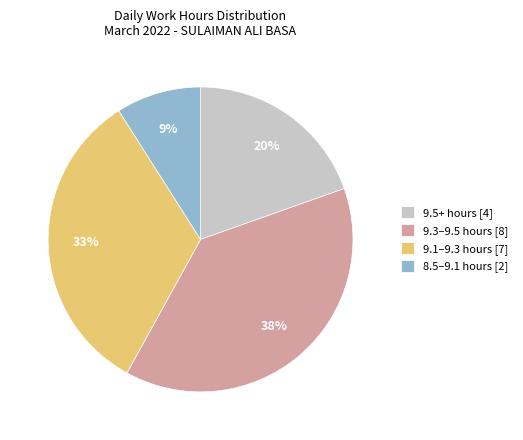

Which has a higher value, 8.5–9.1 hours [2] or 9.1–9.3 hours [7]?

9.1–9.3 hours [7]